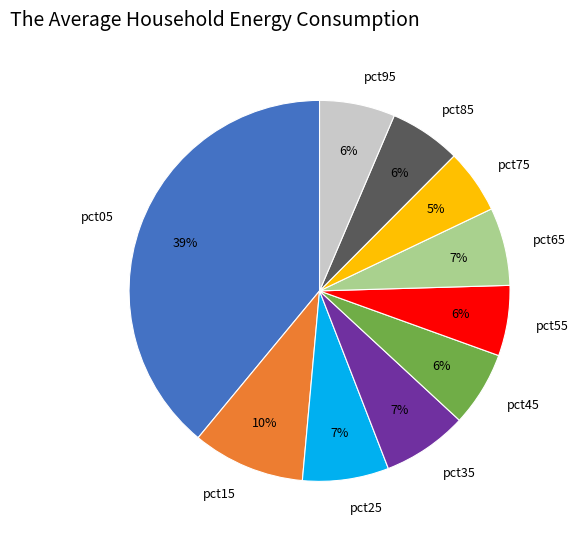

Count the number of slices in the pie.

10